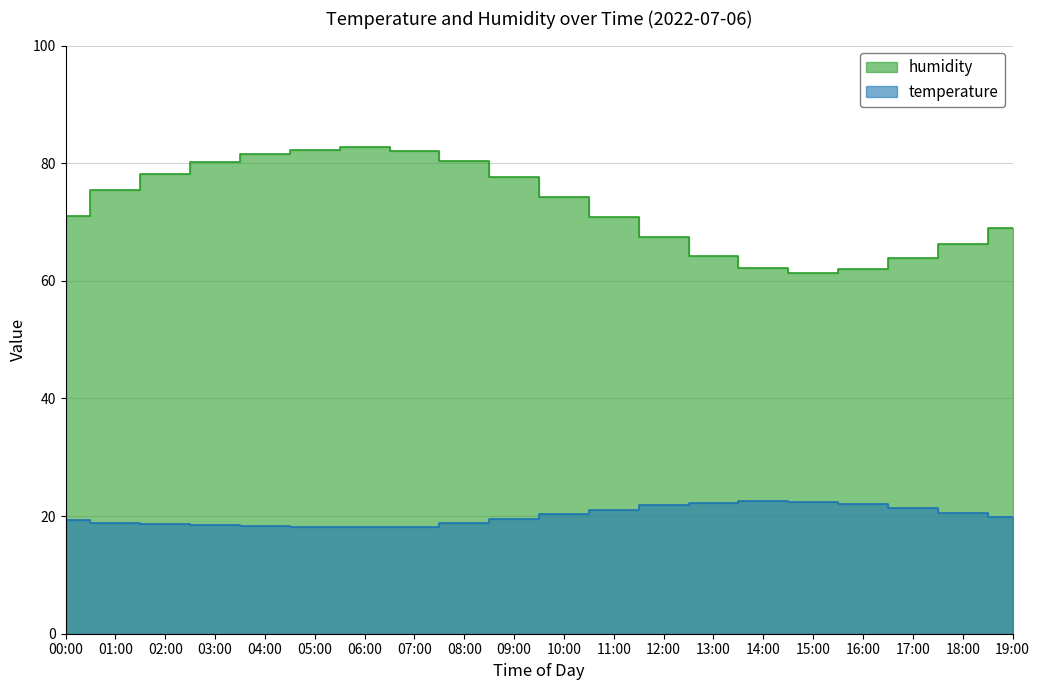

What are all the series names shown in the legend?

temperature, humidity